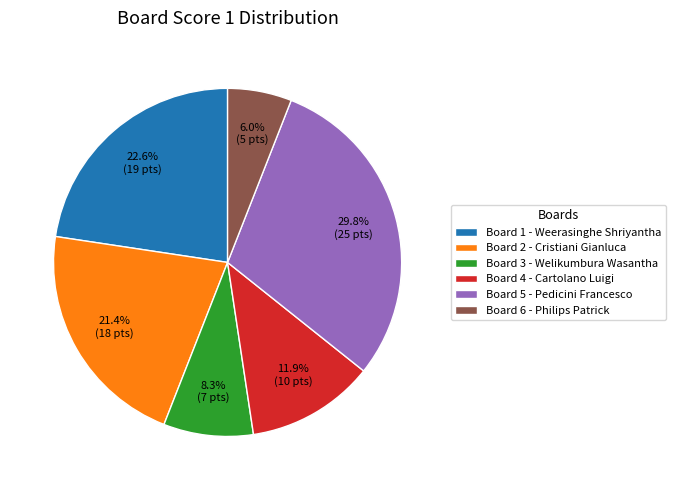

What is the ratio of the value at Board 6 - Philips Patrick to the value at Board 3 - Welikumbura Wasantha?

0.7